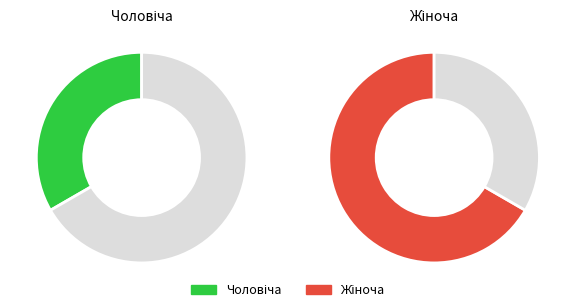

Is there a majority slice in this chart?

Yes